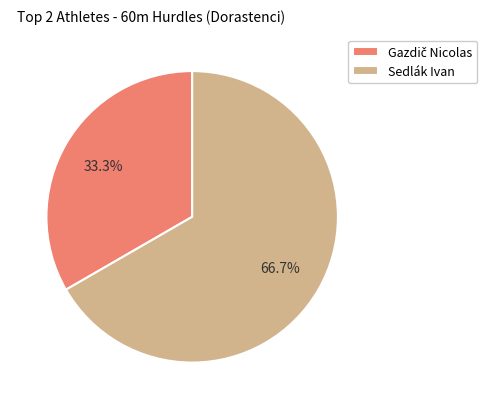

To the nearest percent, what is the average slice percentage?

50%